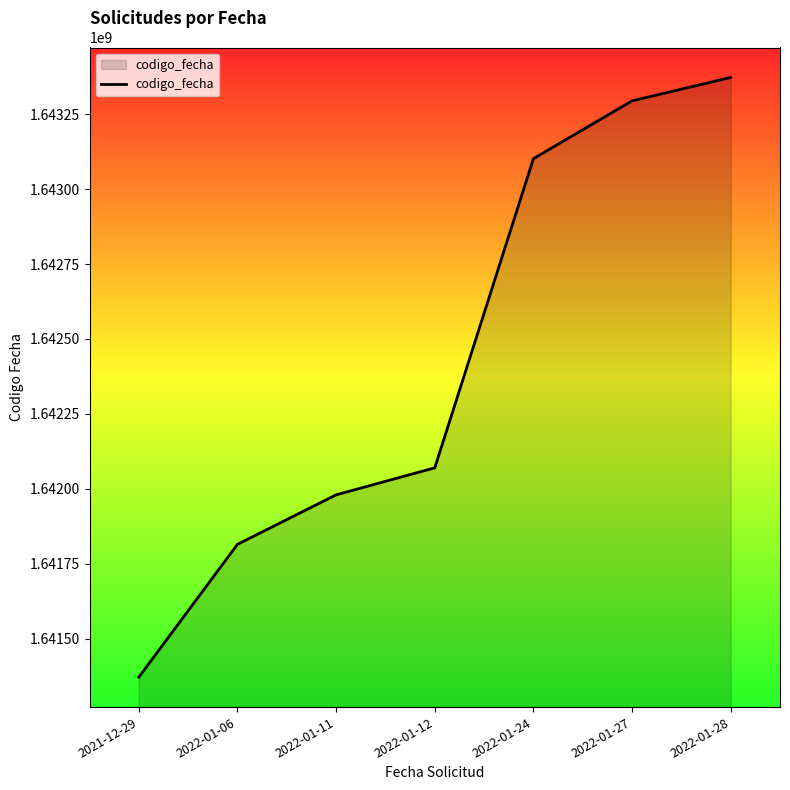

Which has a higher value, 2022-01-27 or 2021-12-29?

2022-01-27